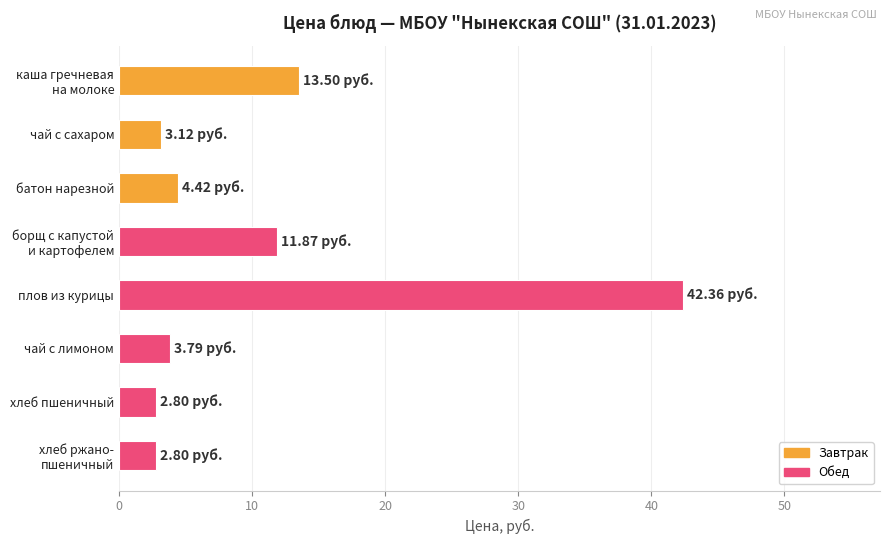

What is the label of the 7th bar from the bottom?

чай с сахаром